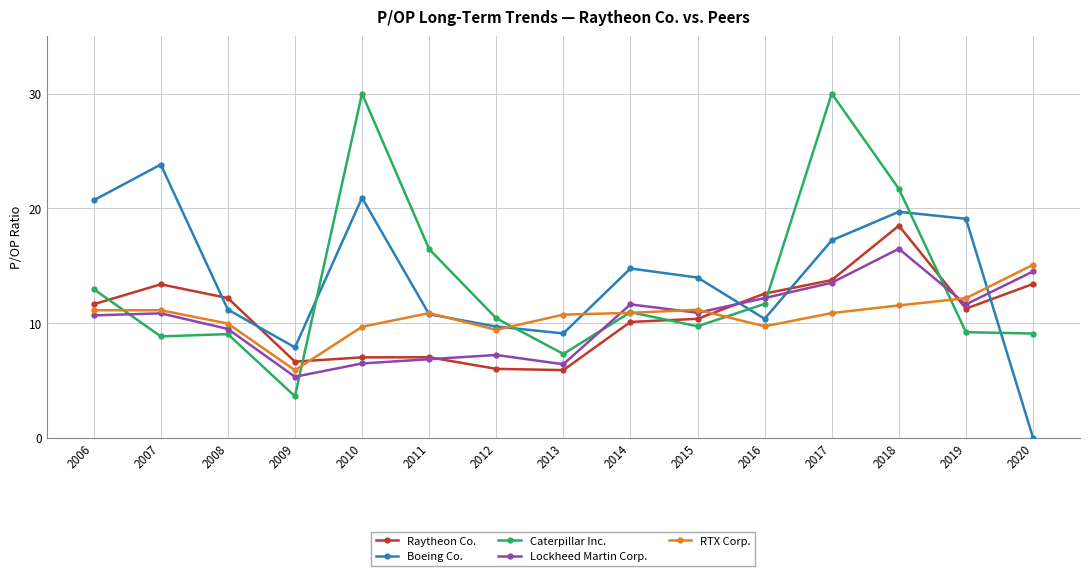

What is the sum of the Raytheon Co. values at 2011 and 2010?

14.0